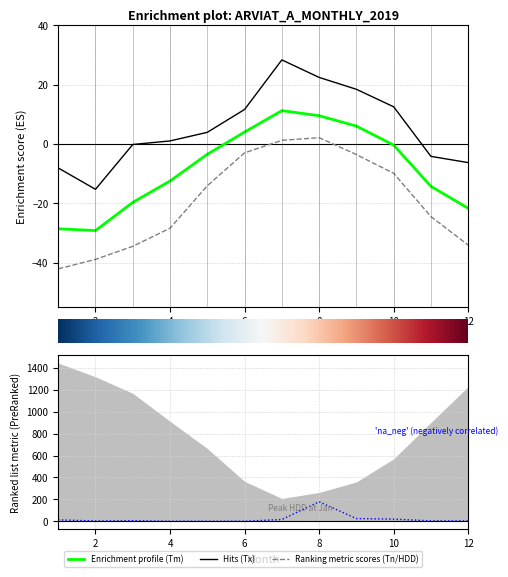

True or false: Tm has more than 1 points higher than both neighbors.

False